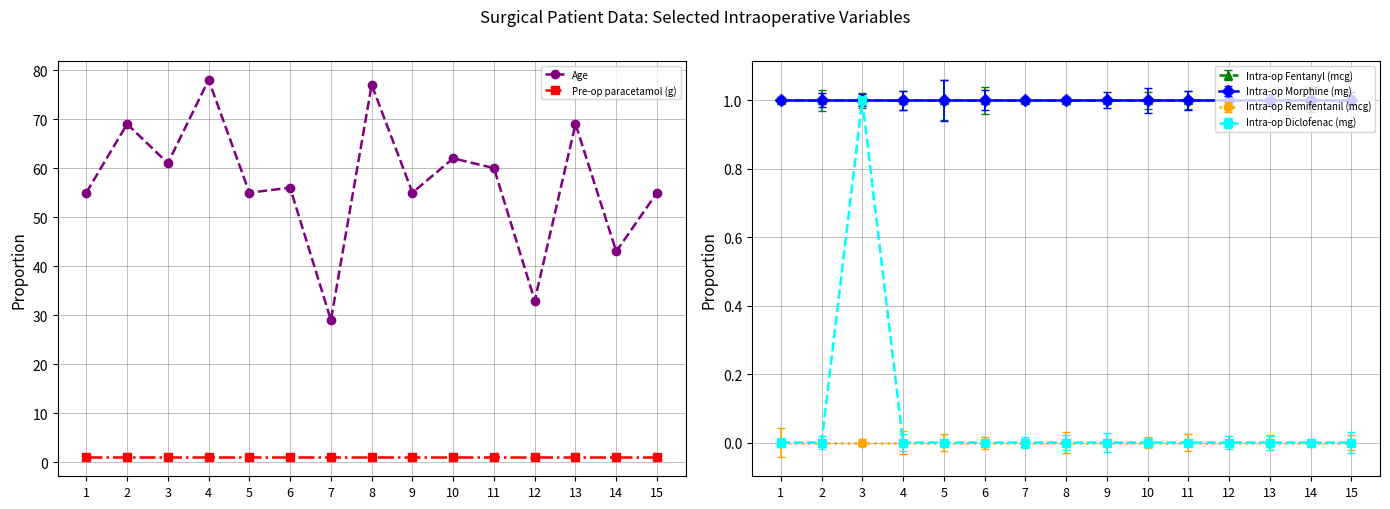

Is it true that Age equals 60 at 11?

True